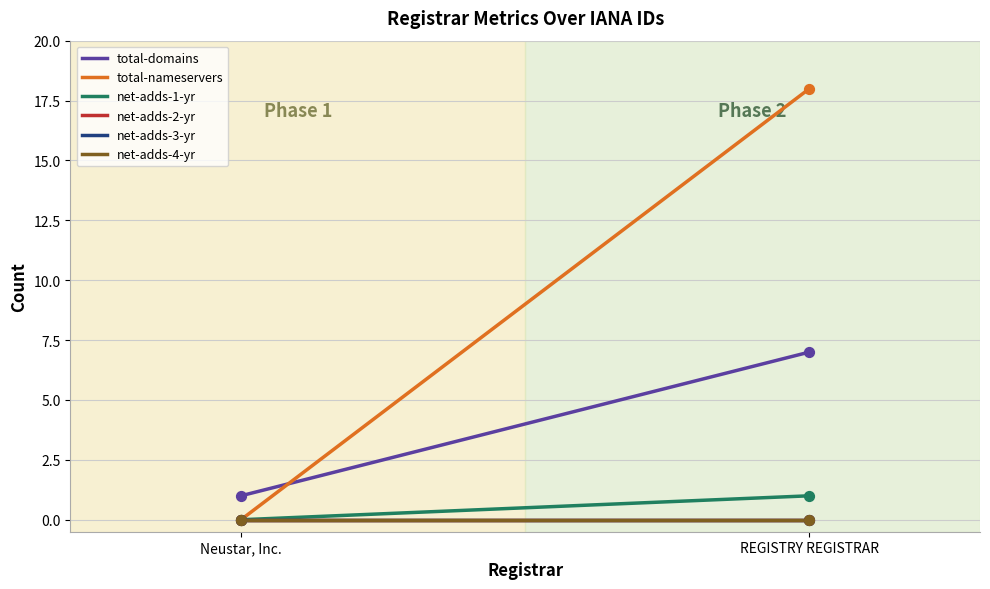

Is this an area chart (filled region under the line)?

No